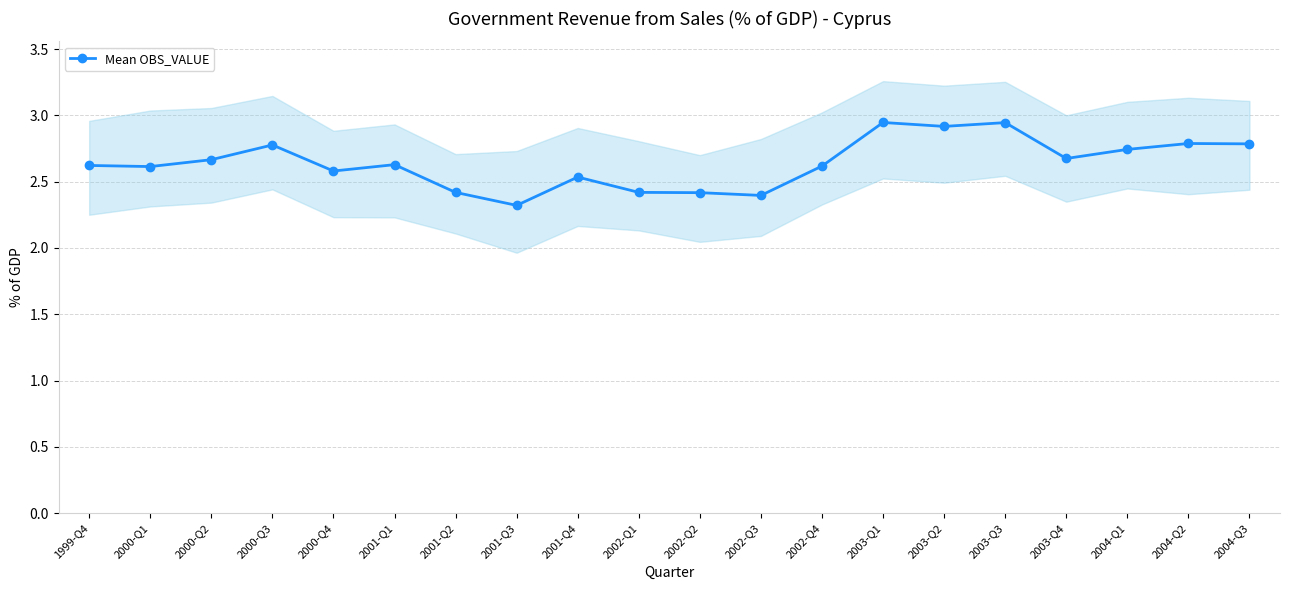

What is the change in value from 2000-Q3 to 2002-Q1?

-0.4